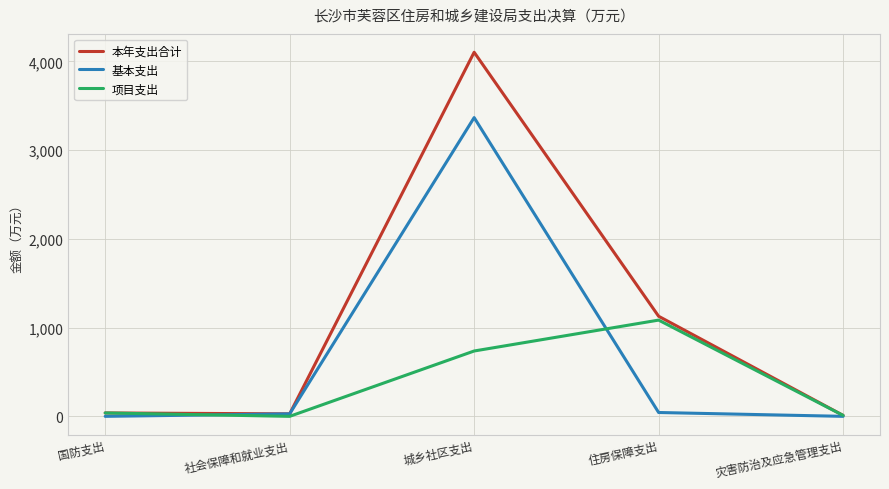

What is the approximate value of 项目支出 at 灾害防治及应急管理支出?

10.8